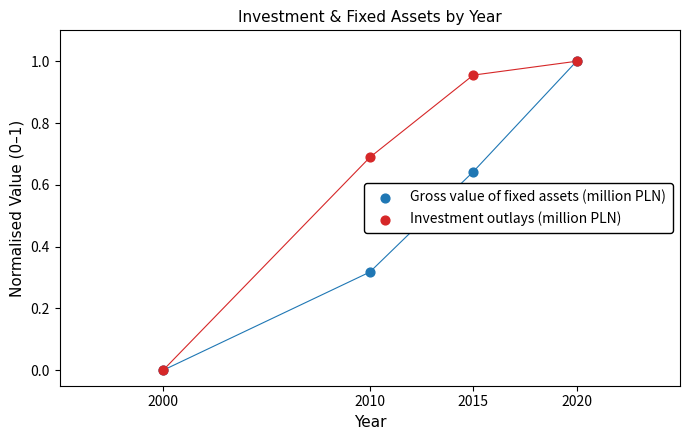

What are all the series names shown in the legend?

Gross value of fixed assets (million PLN), Investment outlays (million PLN)